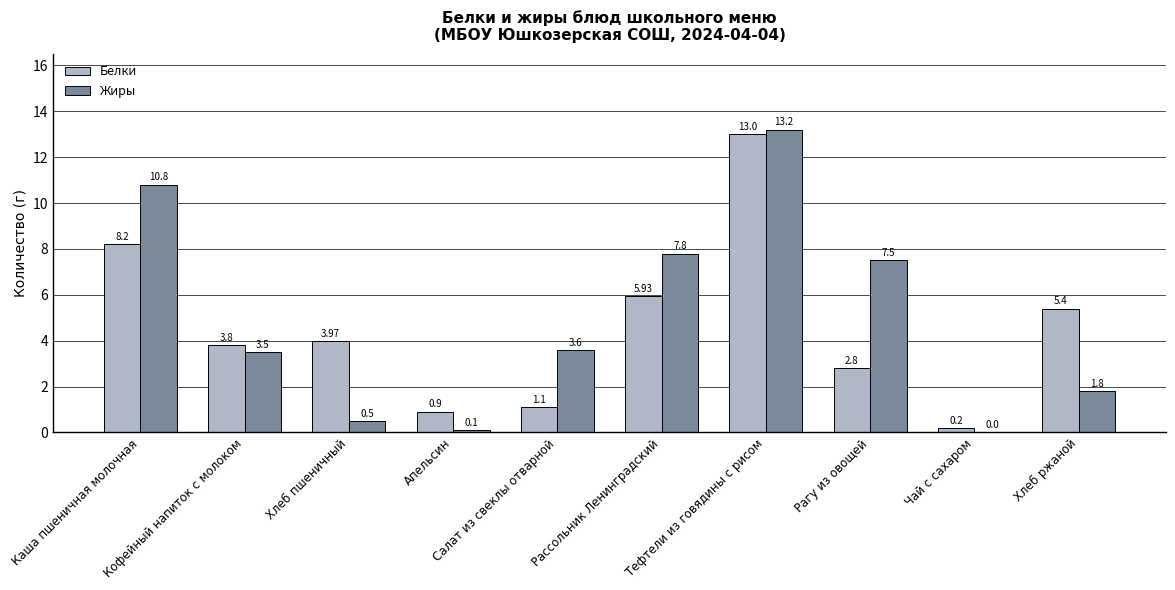

Which category has the highest value across all series?

Тефтели из говядины с рисом